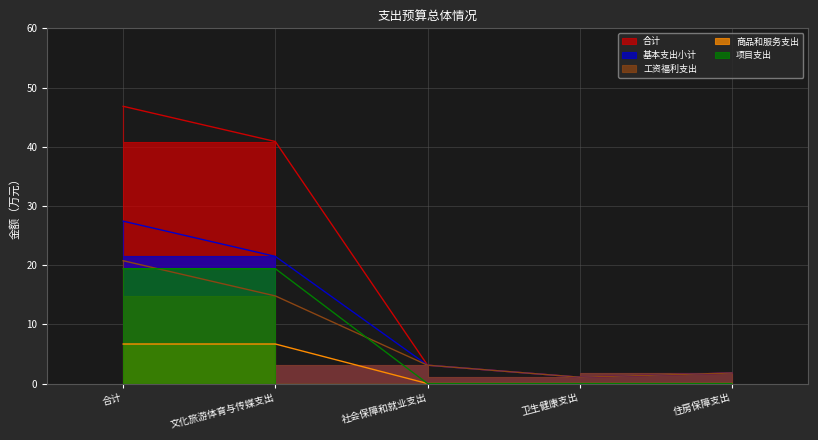

At which category is the sum across all series the highest?

合计